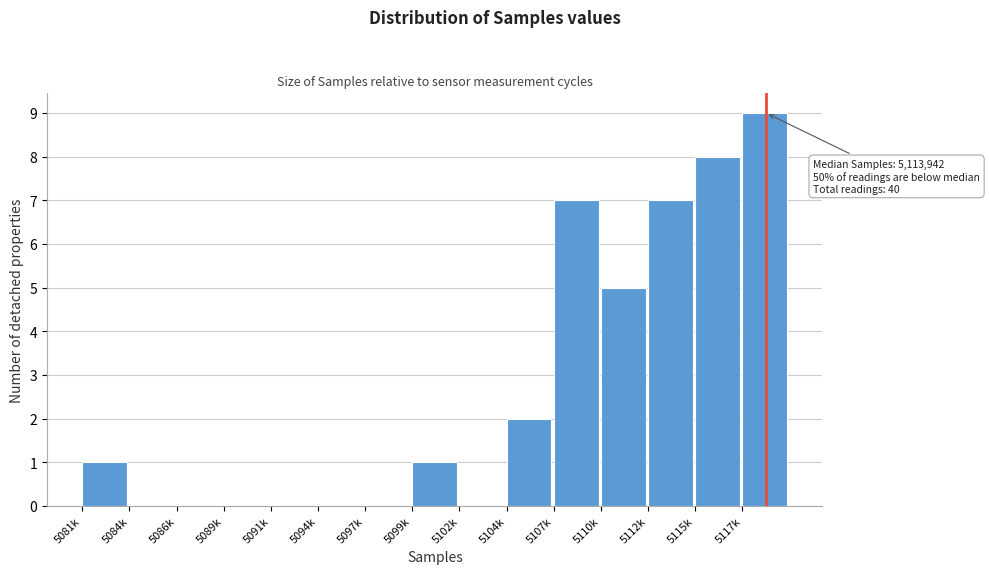

Reading right to left, transcribe all the data shown in this chart.

5117k=9	5115k=8	5112k=7	5110k=5	5107k=7	5104k=2	5102k=0	5099k=1	5097k=0	5094k=0	5091k=0	5089k=0	5086k=0	5084k=0	5081k=1